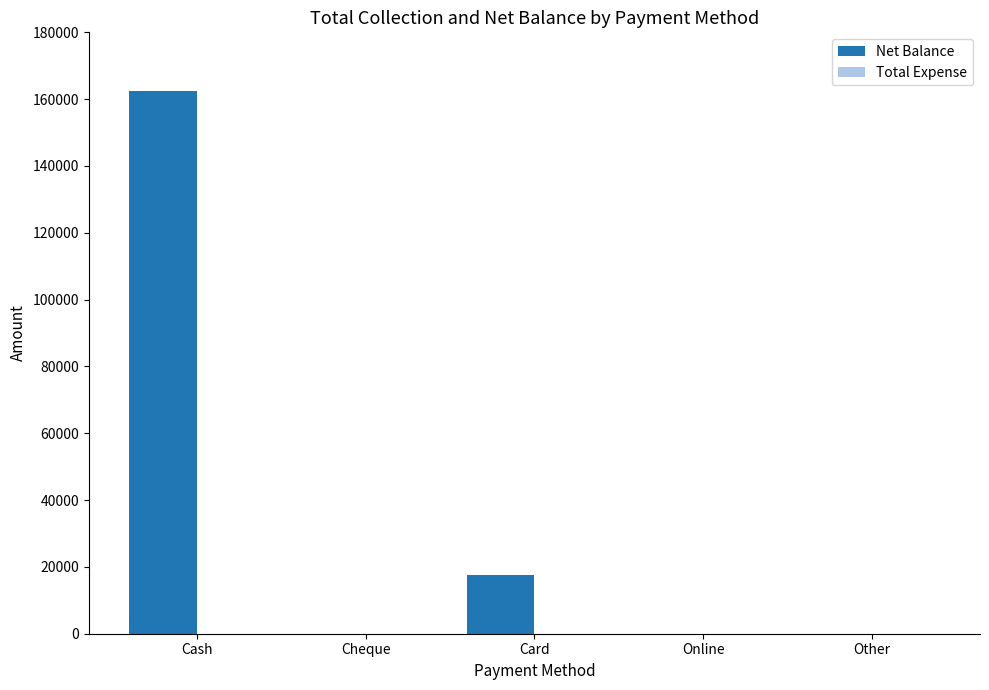

Which category has the highest value across all series?

Cash